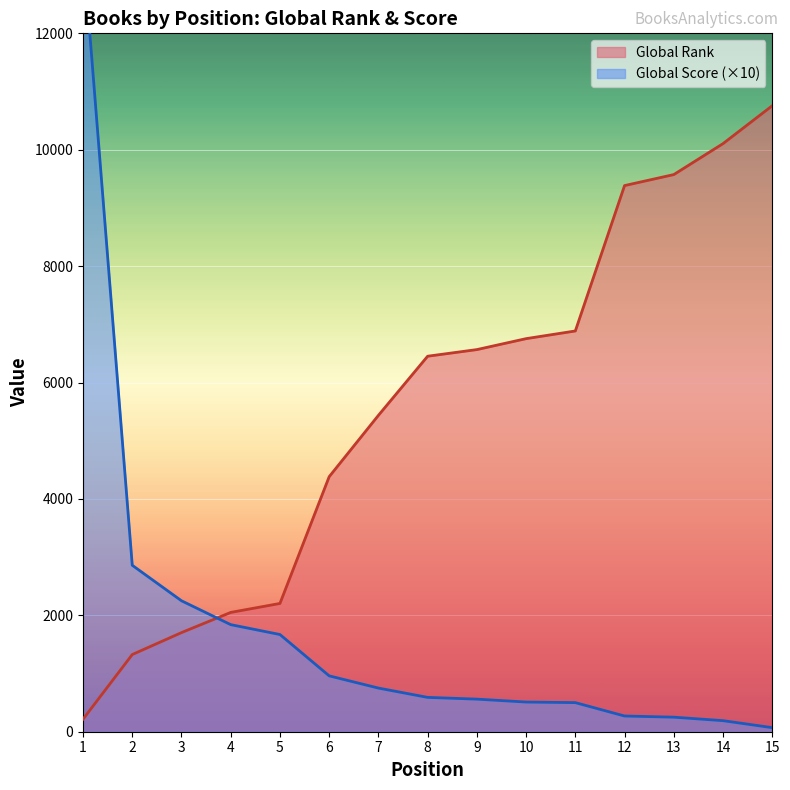

How many categories are shown in the chart?

15